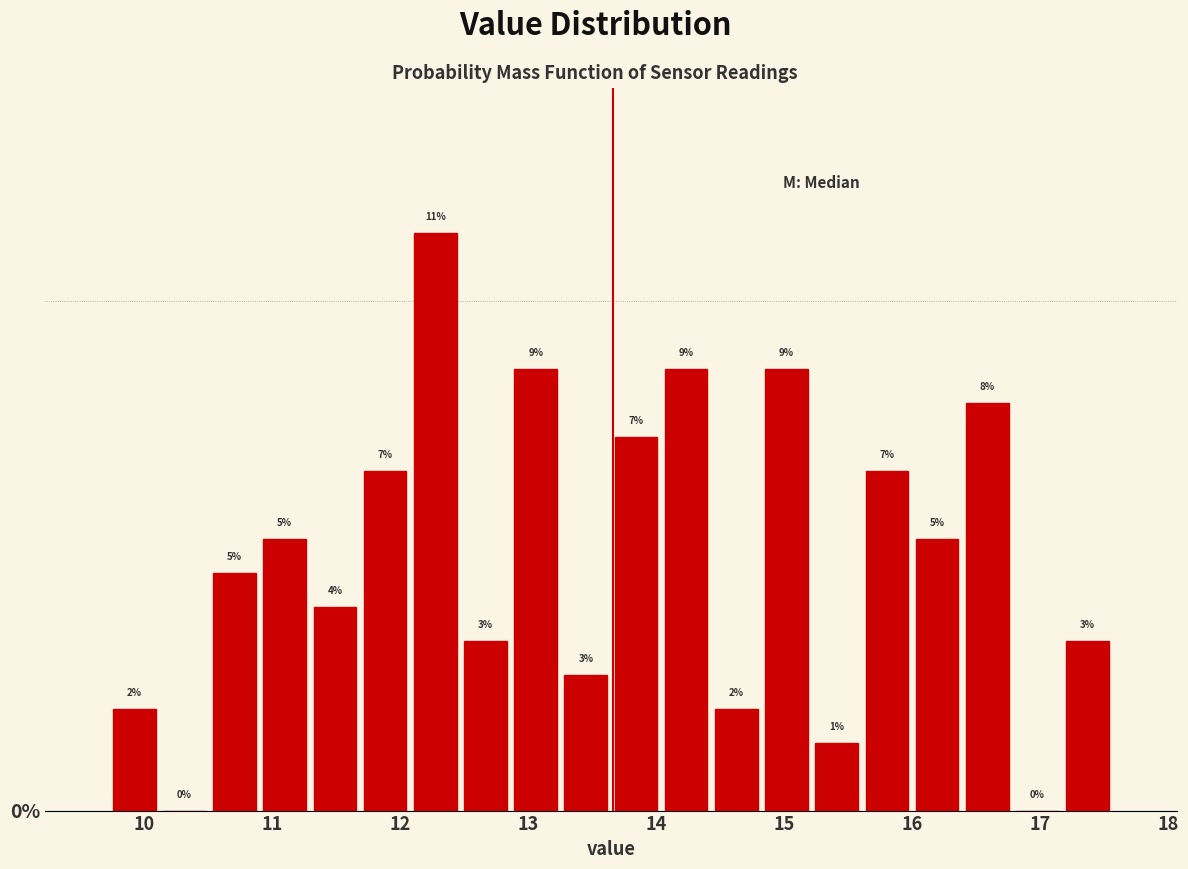

Read against the x-axis, roughly where is the centre of the tallest bar?

12.3